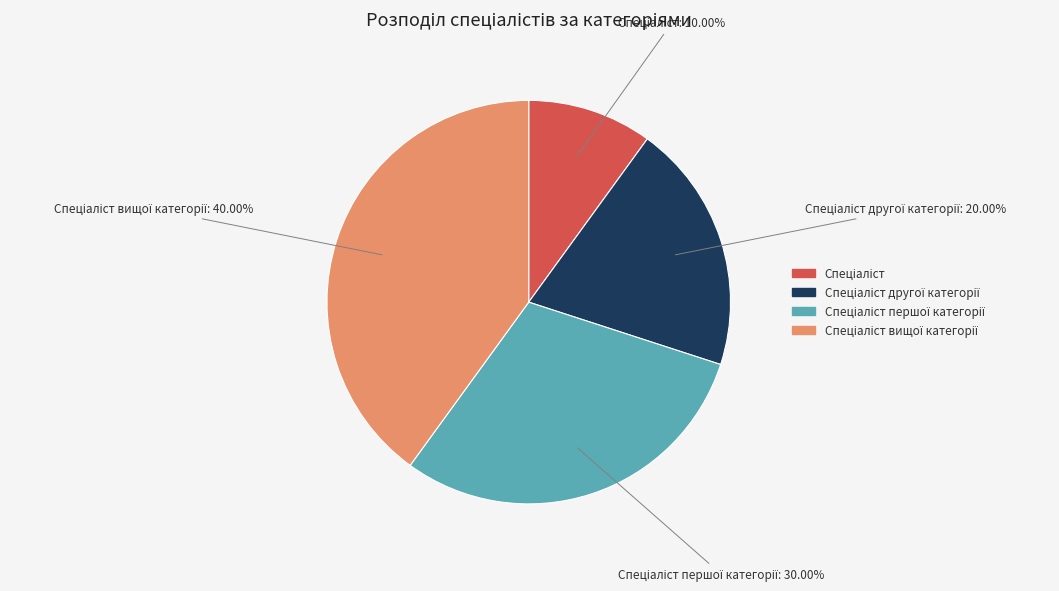

Is there any slice that represents more than half of the pie?

No